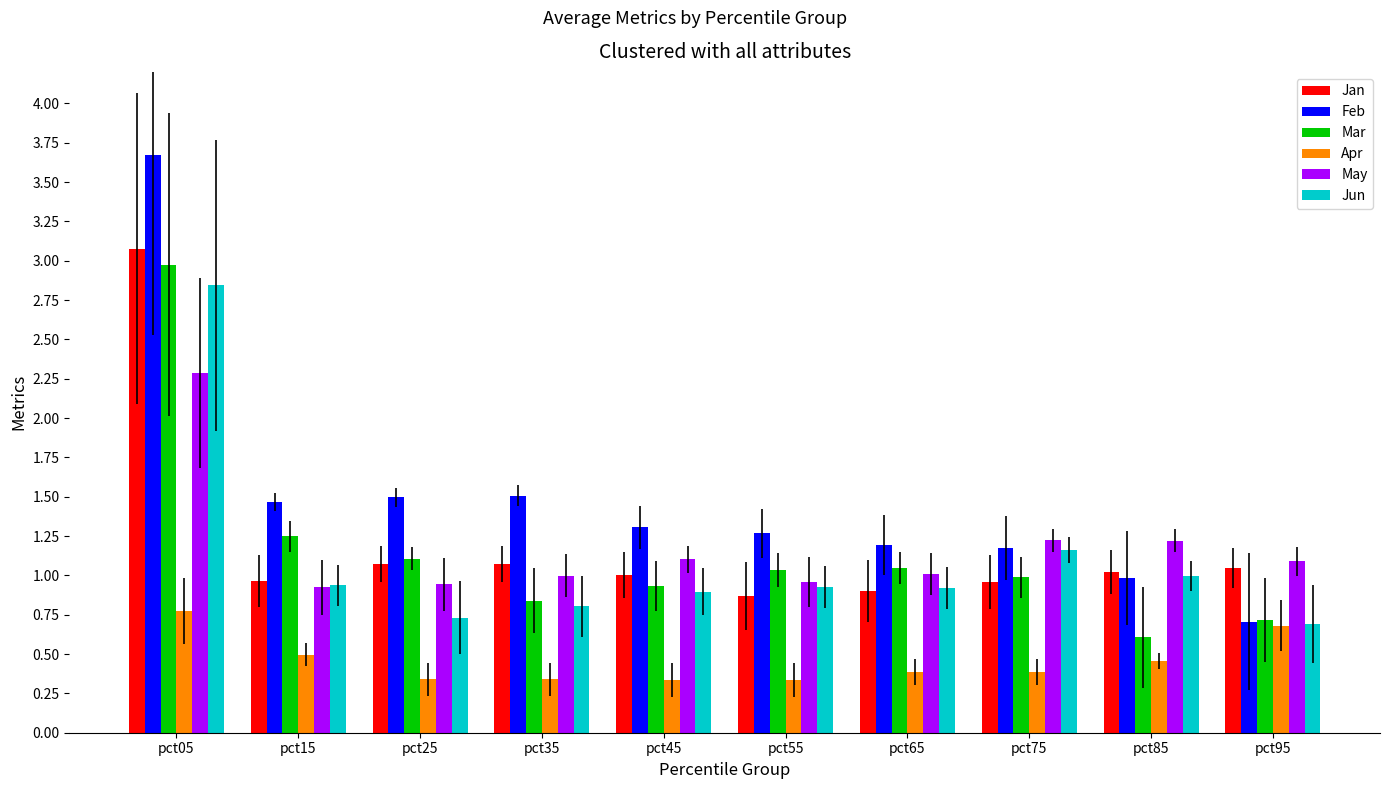

Which series has the widest spread of values?

Feb